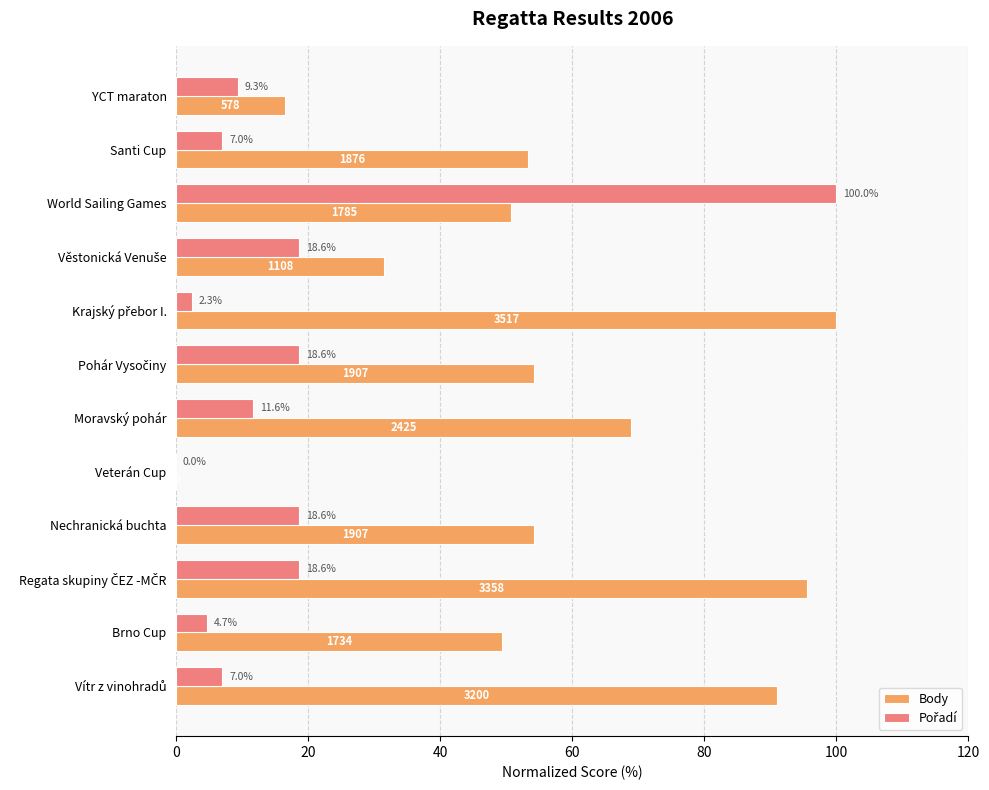

Which series has the largest total across all categories?

Body